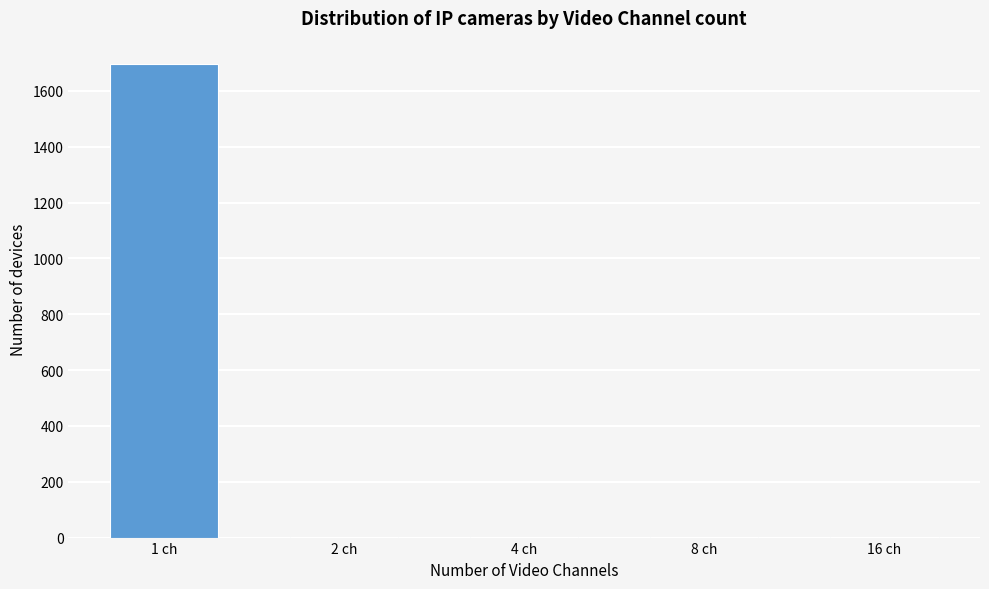

What is the maximum value shown in the chart?

1695